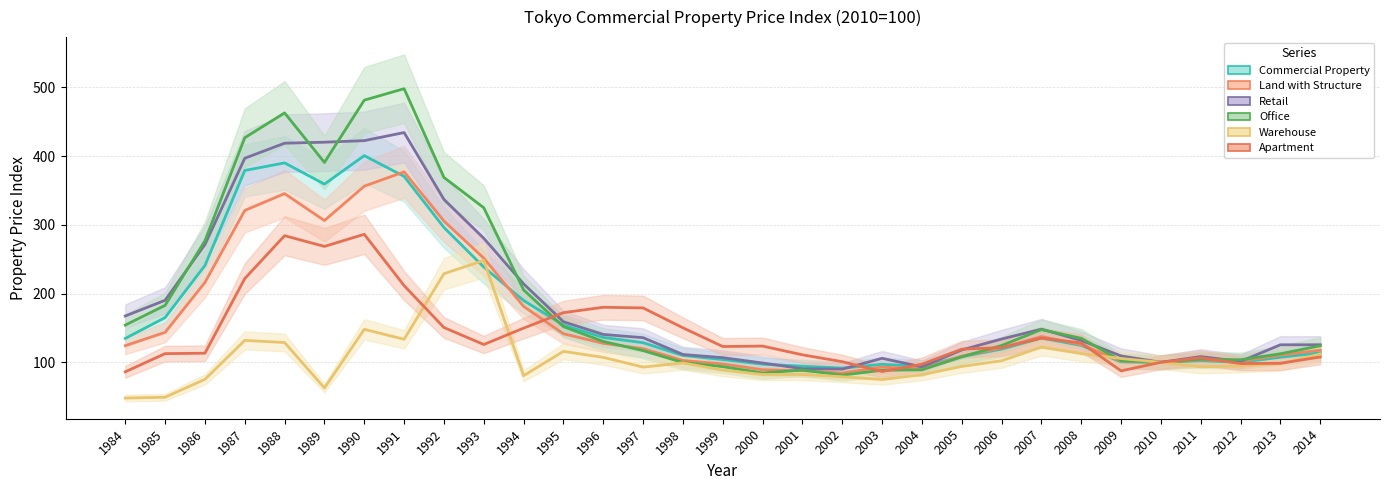

Rank the series at 2011 from lowest to highest value.

Warehouse, Commercial Property, Land with Structure, Office, Apartment, Retail